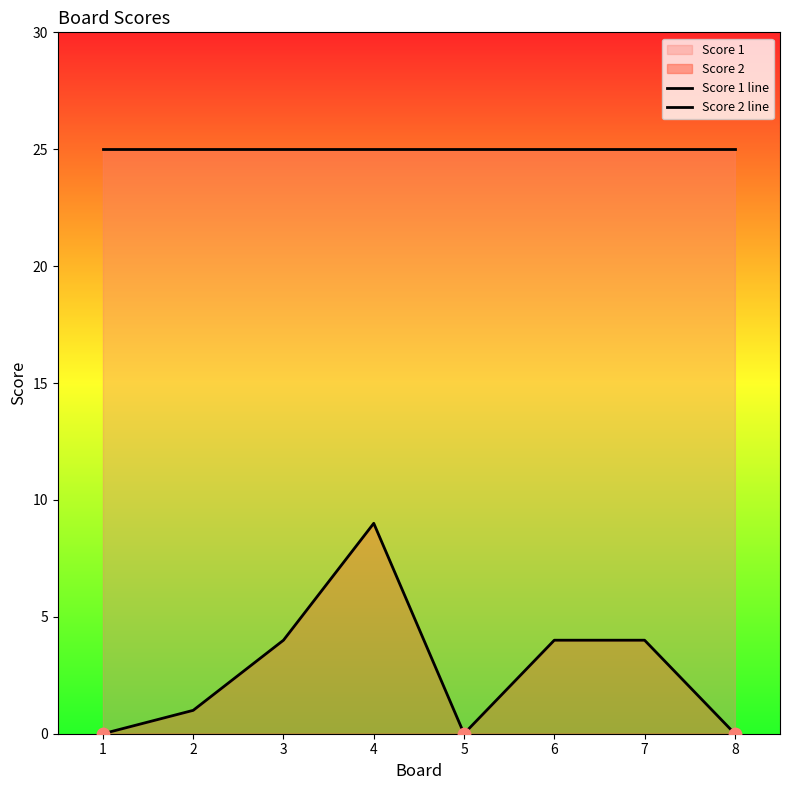

Which series has the widest spread of Y values?

Score 2 line